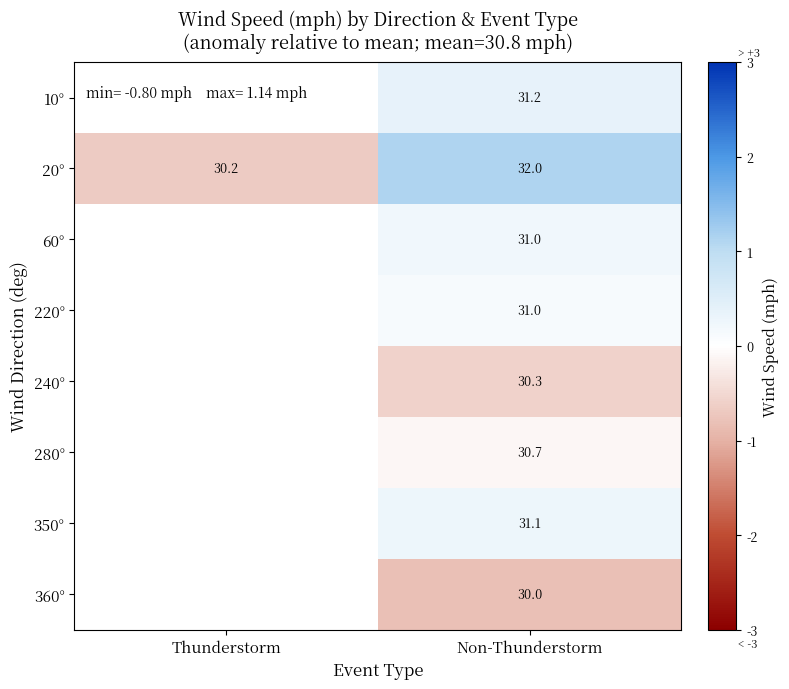

Is the value of 20° at Thunderstorm greater than the value of 220° at Non-Thunderstorm?

No